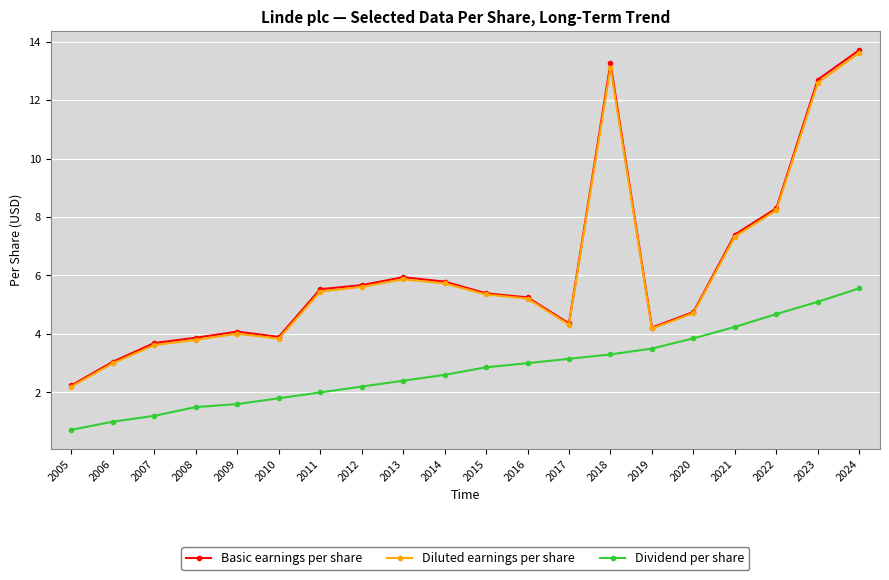

What is the maximum value for Dividend per share?

5.6